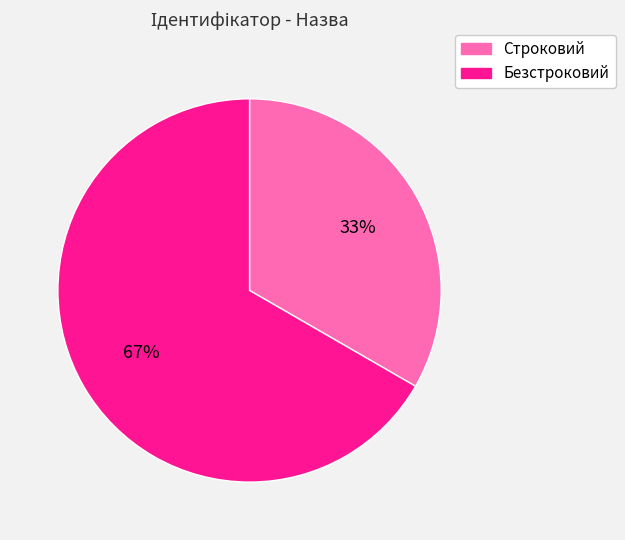

To the nearest percent, what is the combined percentage of Строковий and Безстроковий?

100%